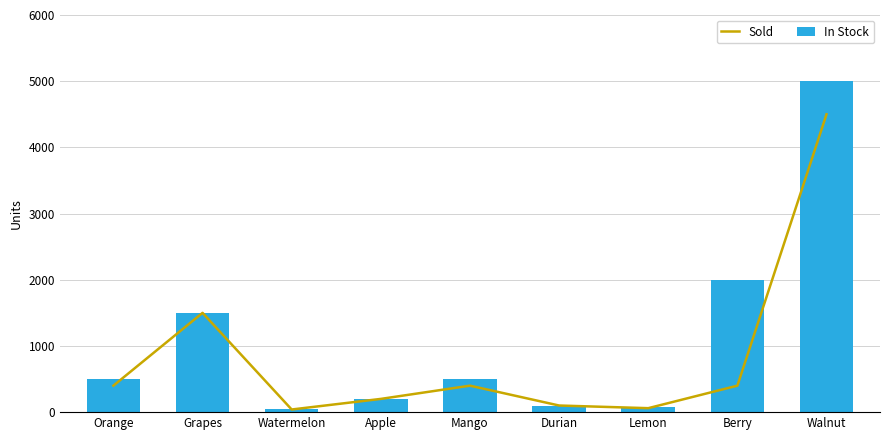

What is the difference between the highest and lowest values at Berry?

1600